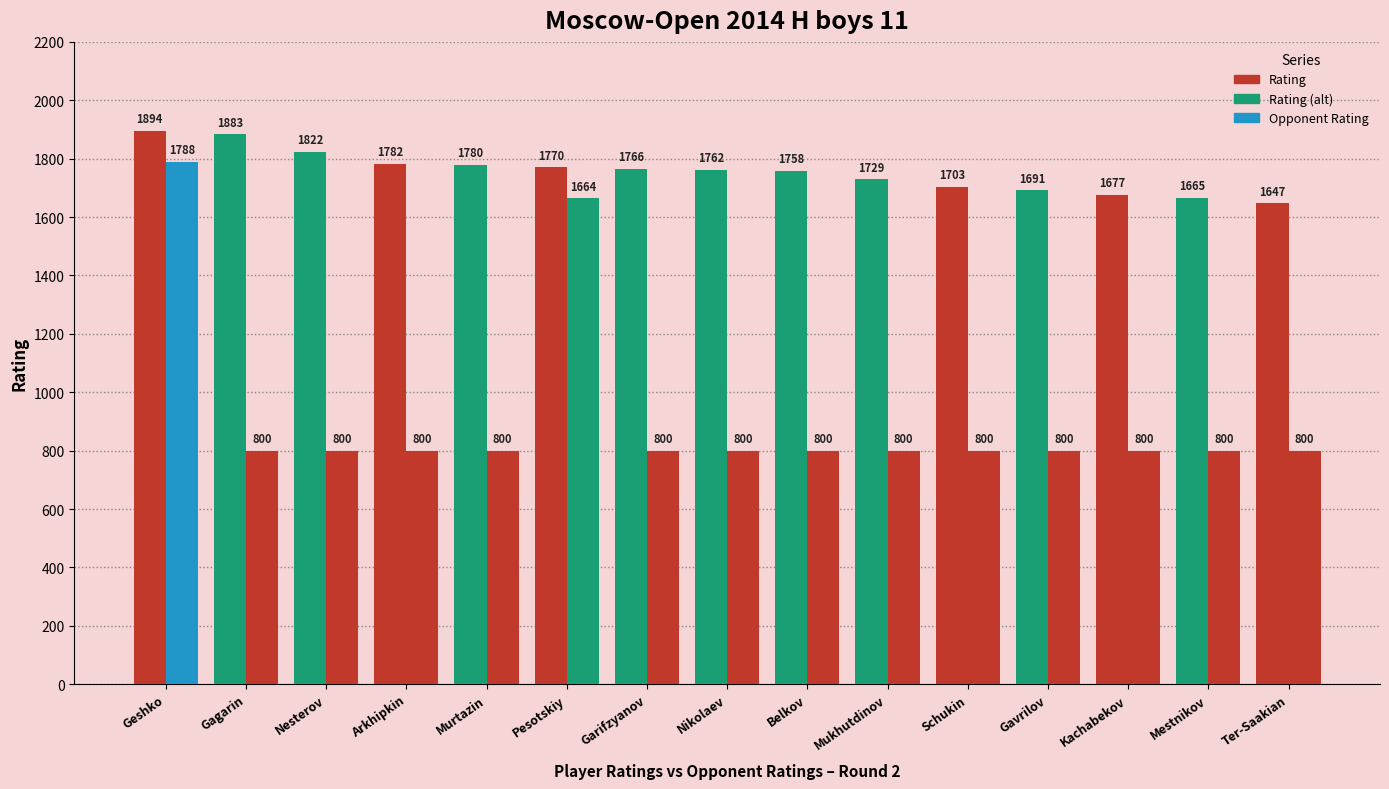

How many data points in Rating are less than 1762?

7